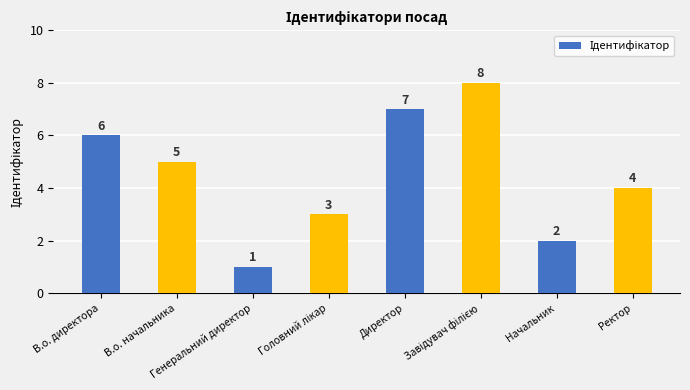

Between Генеральний директор and В.о. начальника, which is larger?

В.о. начальника